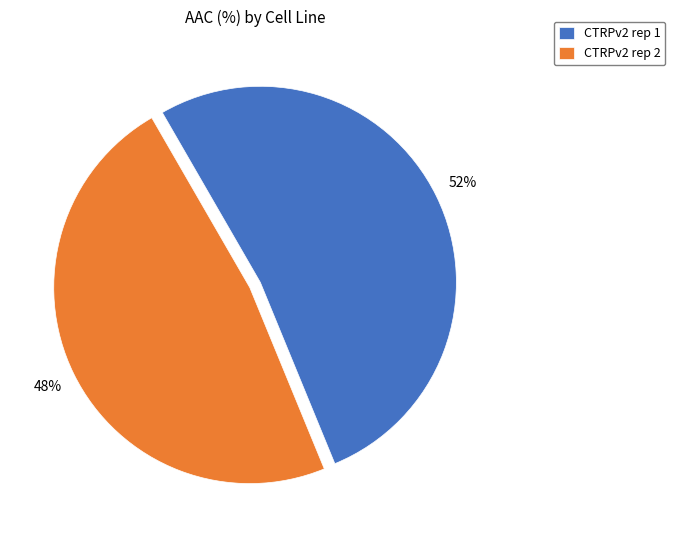

Combined, do CTRPv2 rep 1 and CTRPv2 rep 2 account for over 50%?

Yes